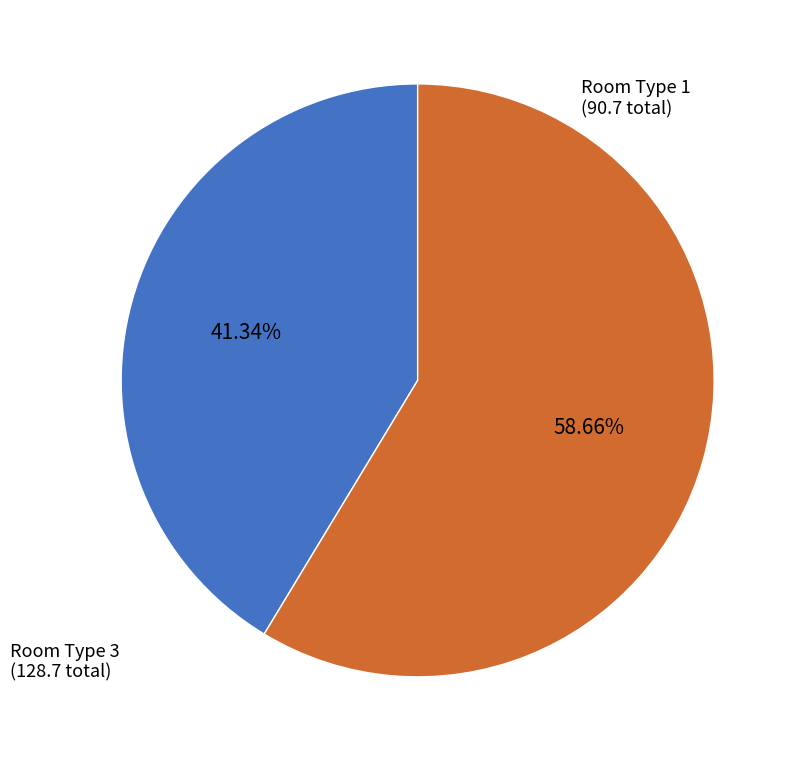

Is there any slice that represents more than half of the pie?

Yes